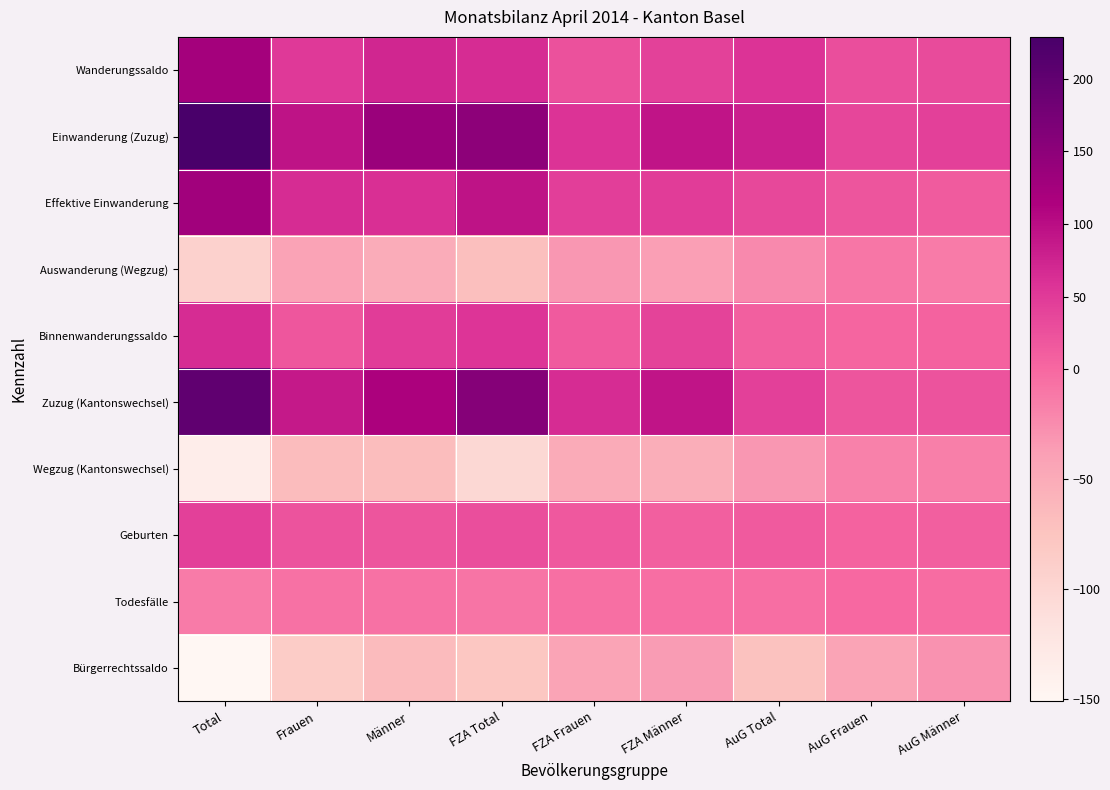

Which series has the largest range (max minus min)?

Einwanderung (Zuzug)